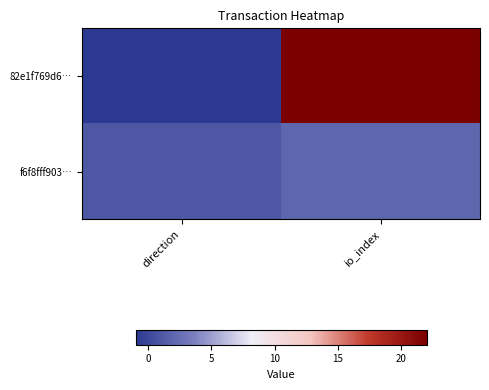

Between direction and io_index, which is larger?

io_index